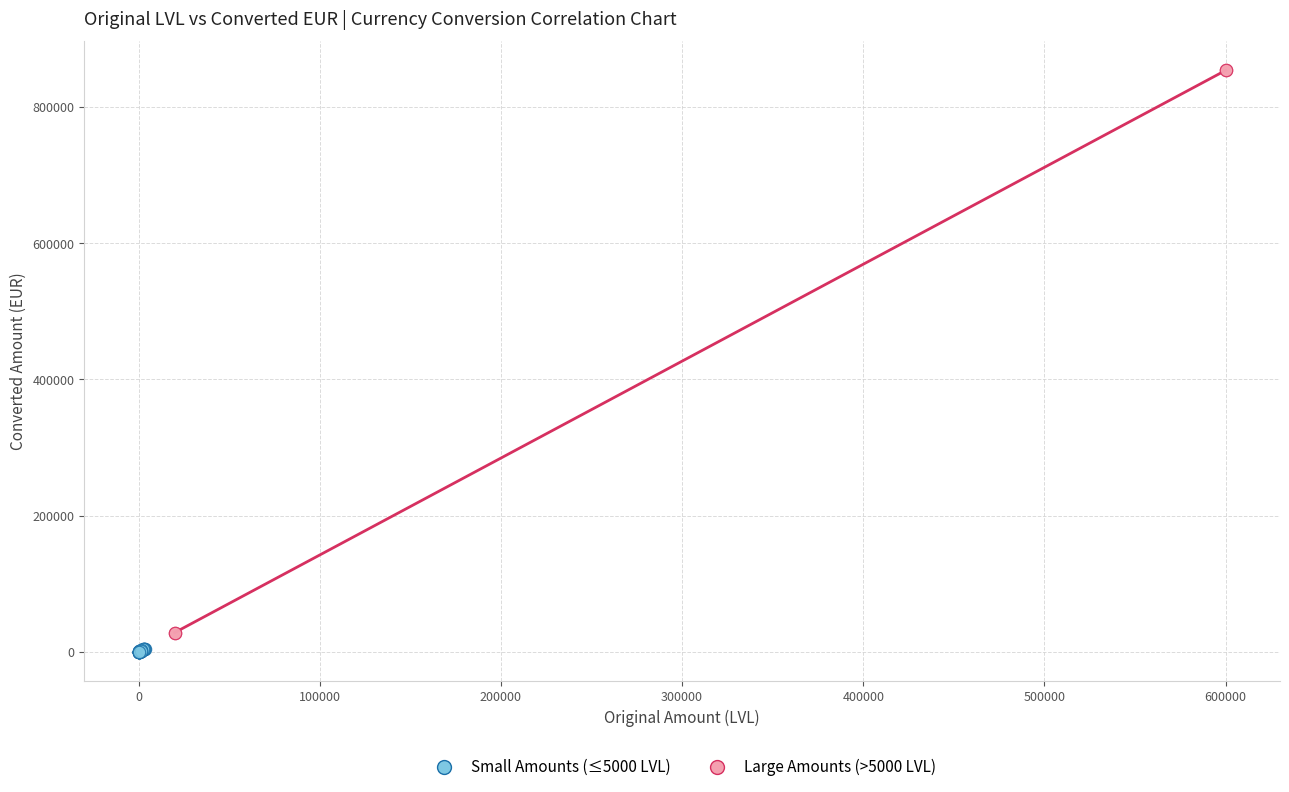

Which series has the widest spread of Y values?

Large Amounts (>5000 LVL)